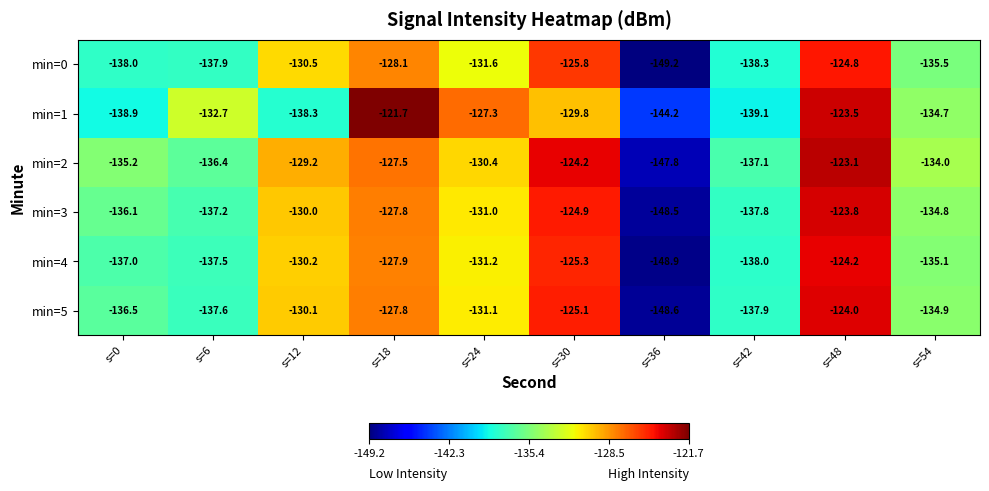

Count the number of categories in the chart.

10